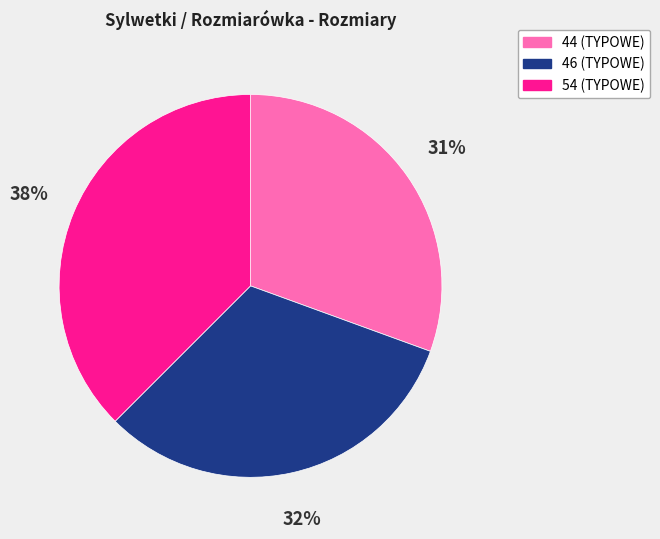

Between 44 (TYPOWE) and 54 (TYPOWE), which is larger?

54 (TYPOWE)